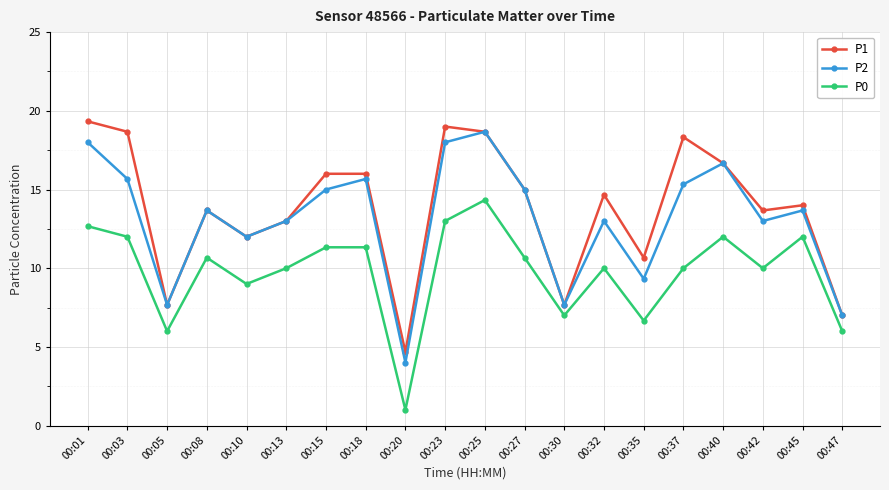

What is the sum of the P0 values at 00:18 and 00:23?

24.3